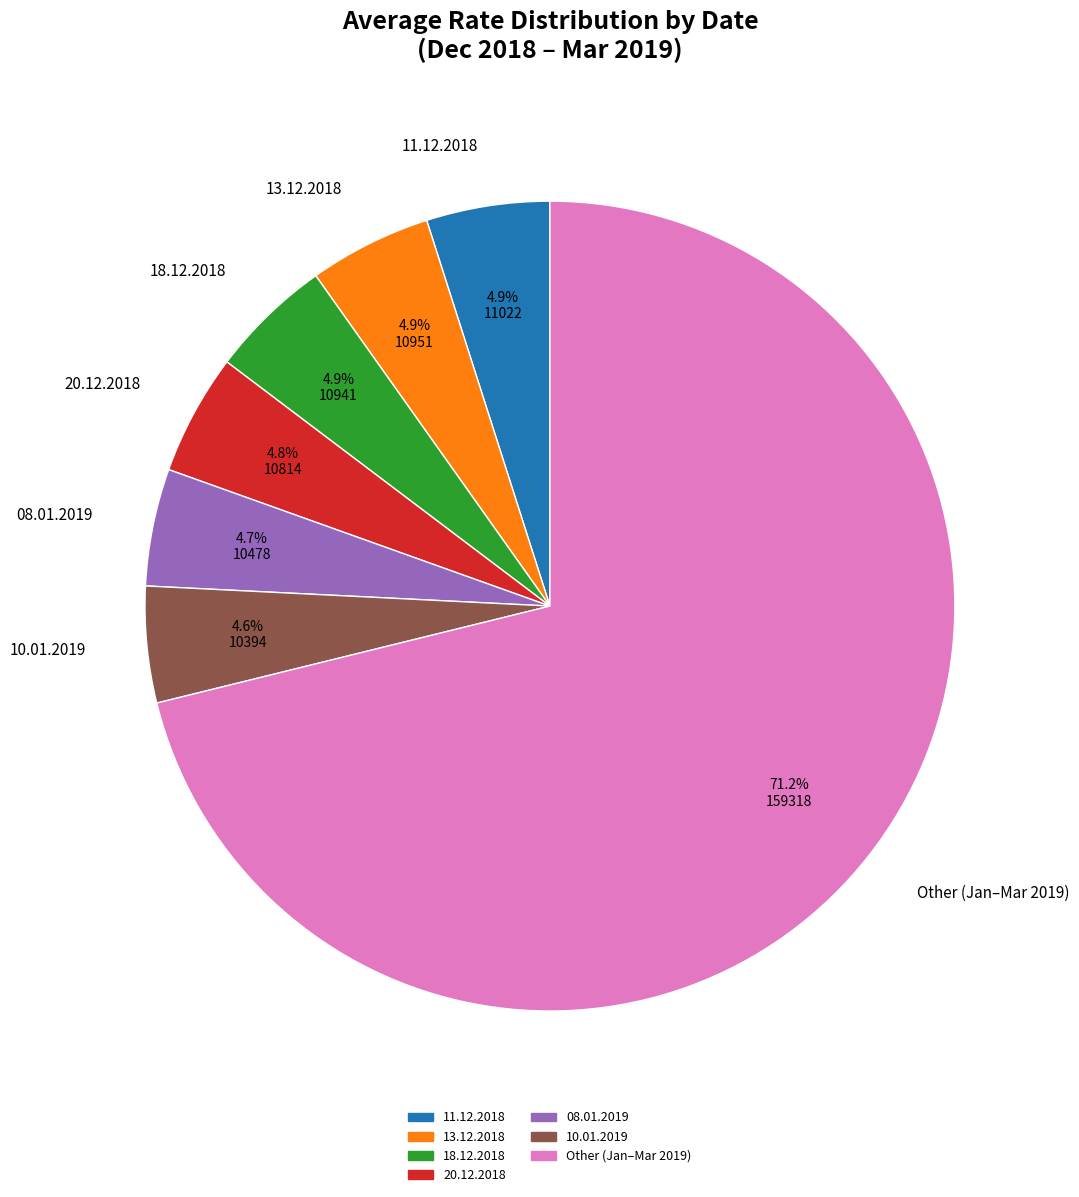

Is the sum of 13.12.2018 and 18.12.2018 greater than half?

No